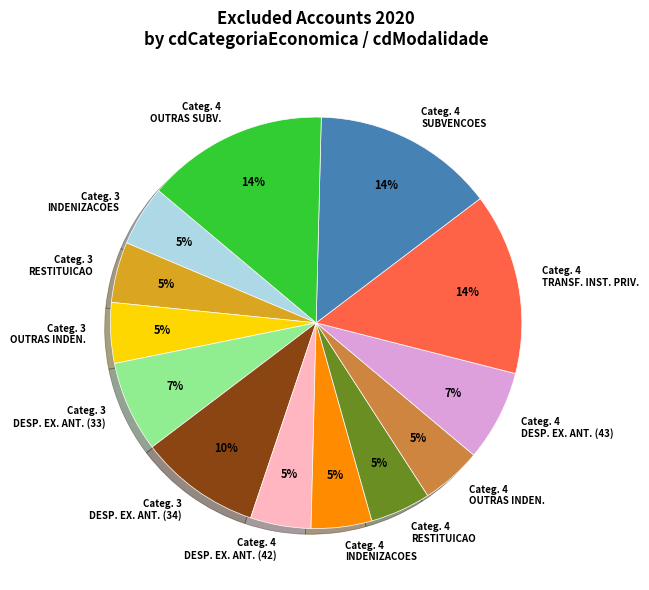

Is there a majority slice in this chart?

No